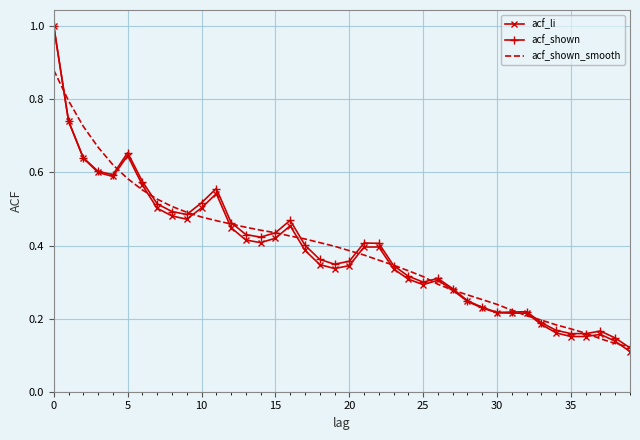

Which series has the widest spread of values?

acf_li